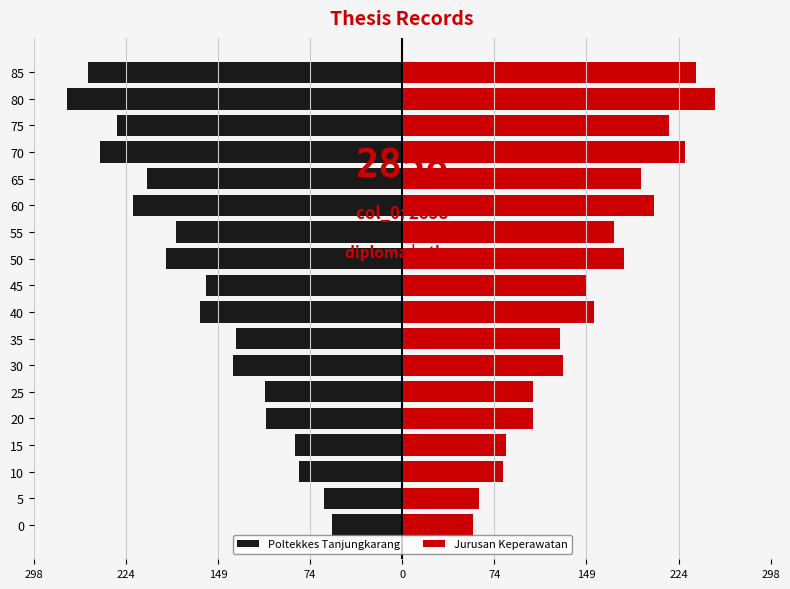

How many bars are there in total?

36